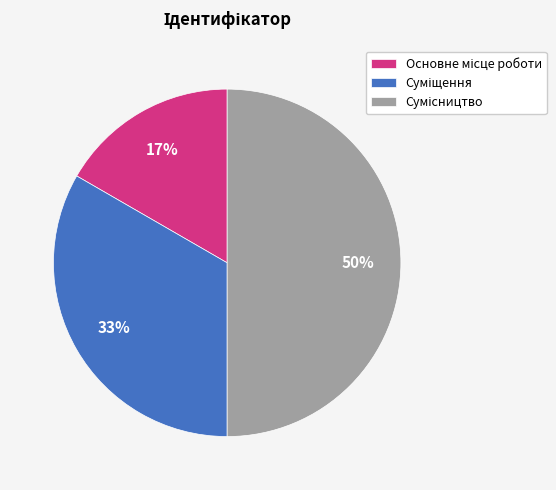

To the nearest percent, what is the average slice percentage?

33%